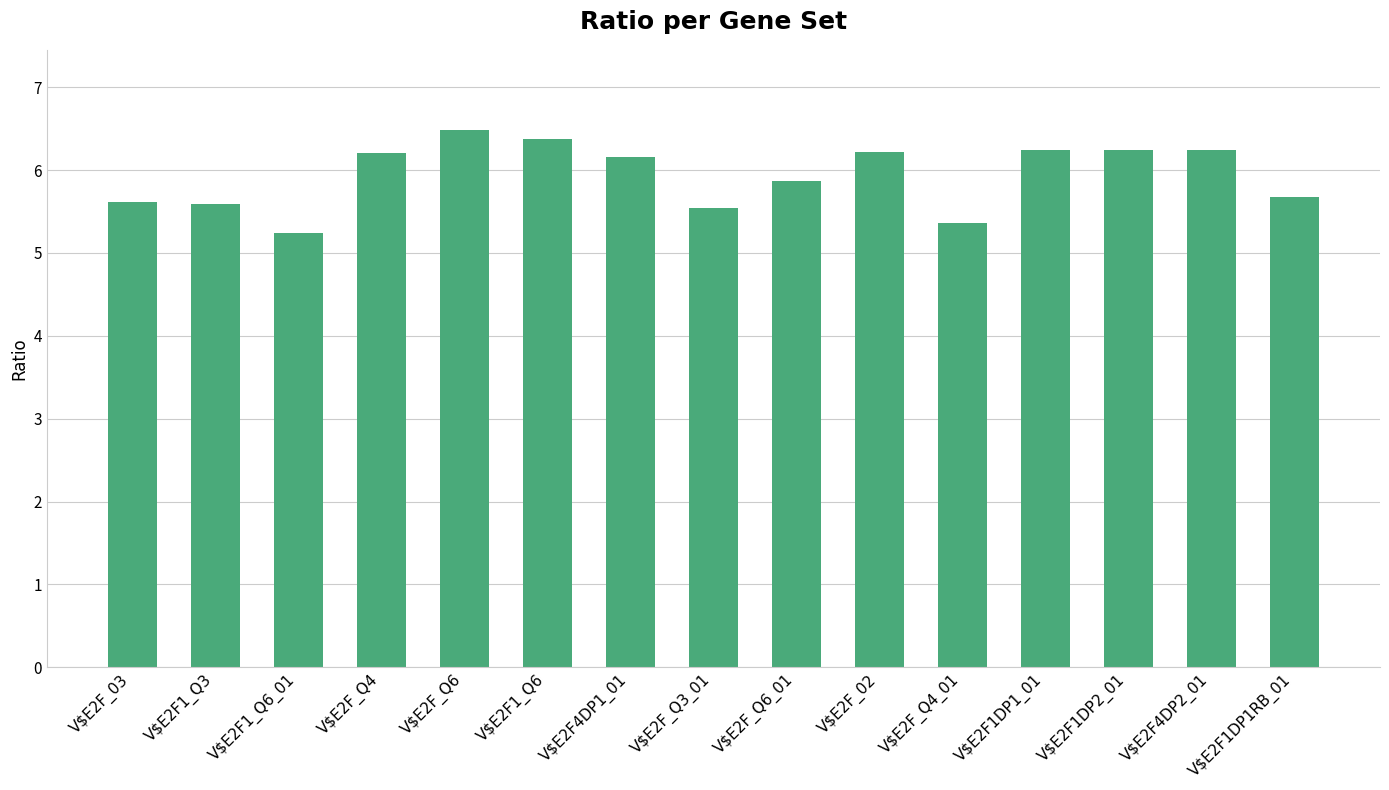

Where does the data first go above 6?

V$E2F_Q4